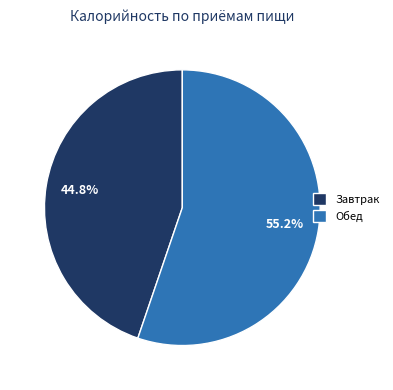

The Завтрак slice represents 40% of the pie. True or false?

False